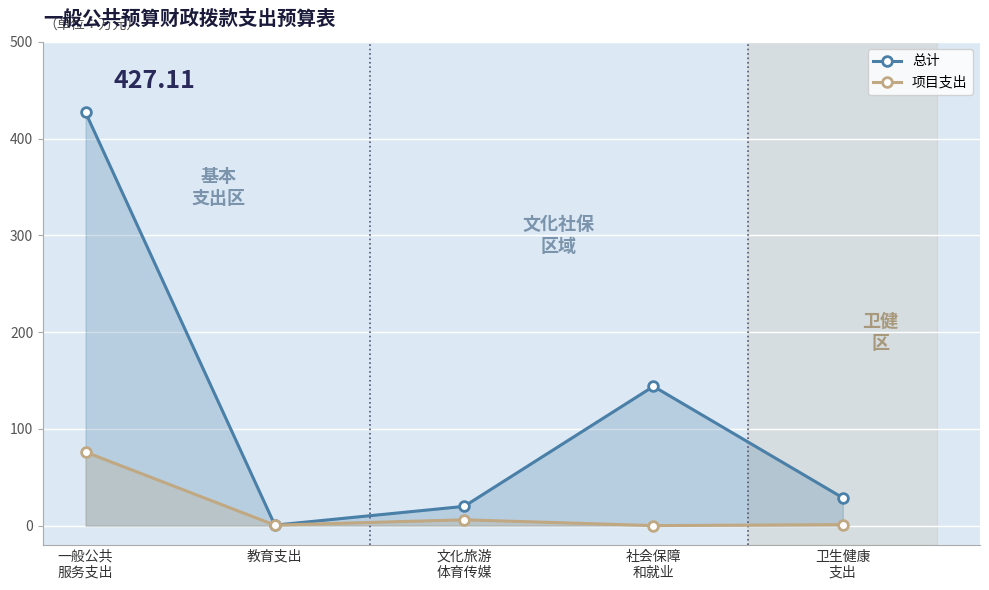

True or false: 总计 and 项目支出 cross at least once.

False